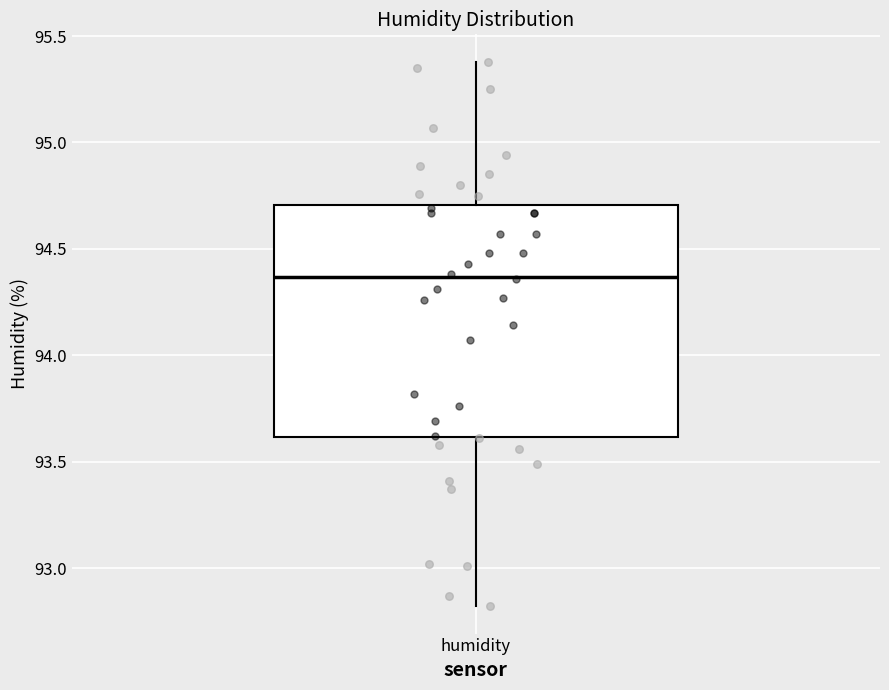

Where does the lower whisker of the box for humidity end on the y-axis? The values are not printed on the chart, so give them approximately, as read against the axis.

92.80